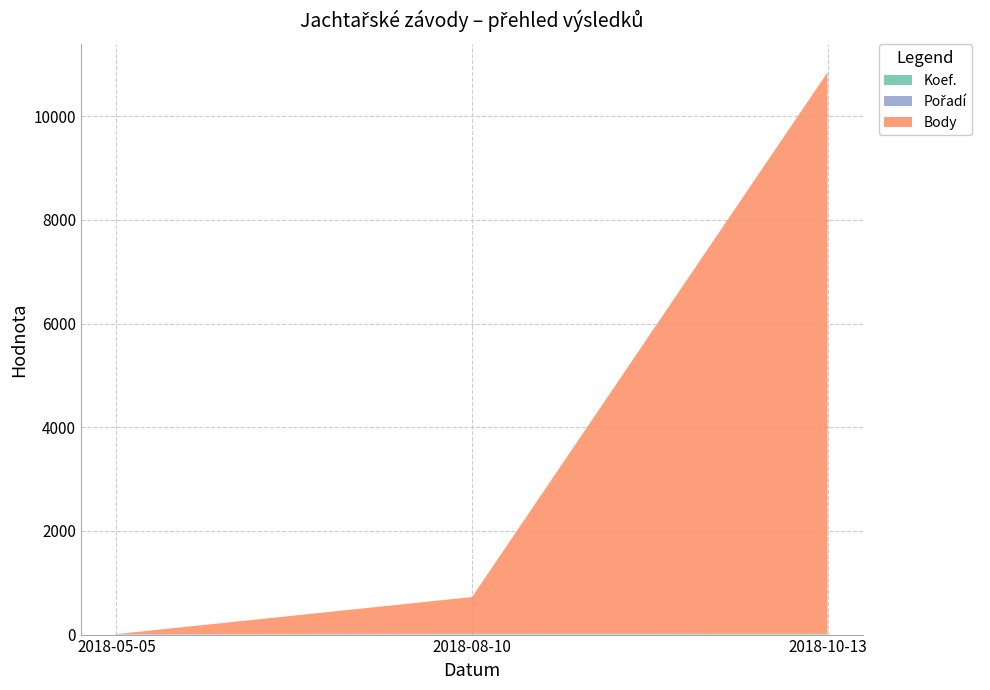

Reading right to left, list all the values displayed in this chart.

Koef.: 12	7	0
Pořadí: 3	10	10
Body: 10832	707	0